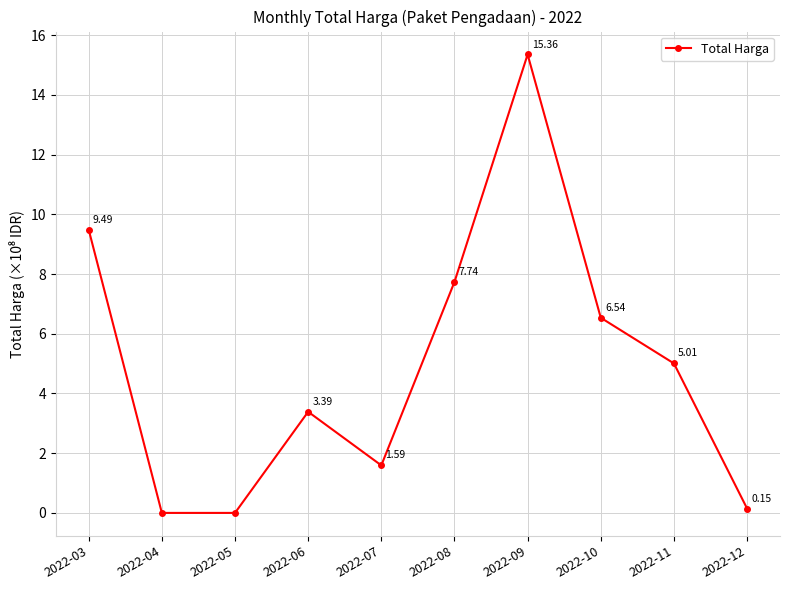

At which category does the chart reach its peak across all series?

2022-09